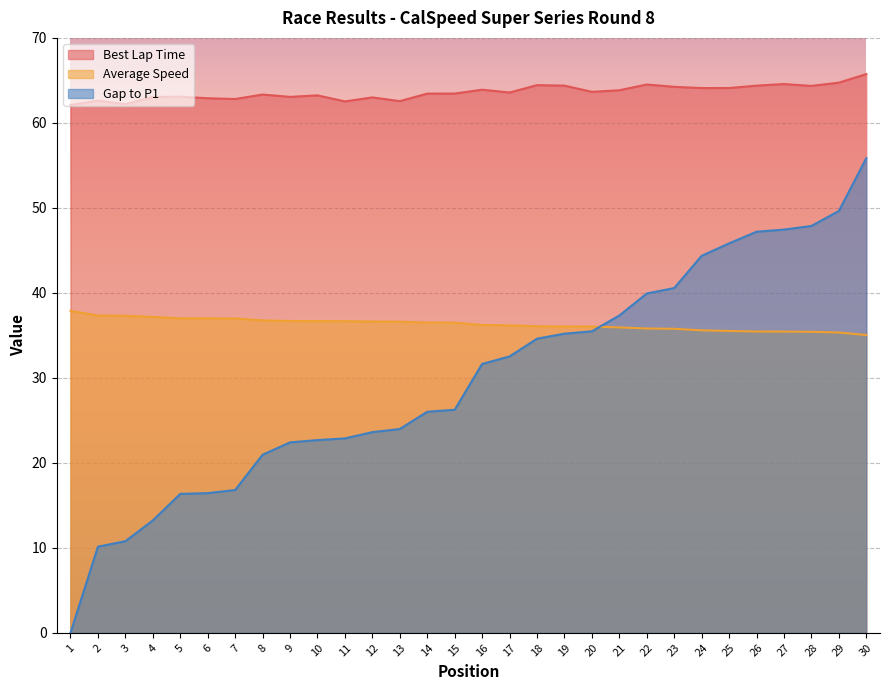

Is it true that Gap to P1 equals 22.7 at 10?

True